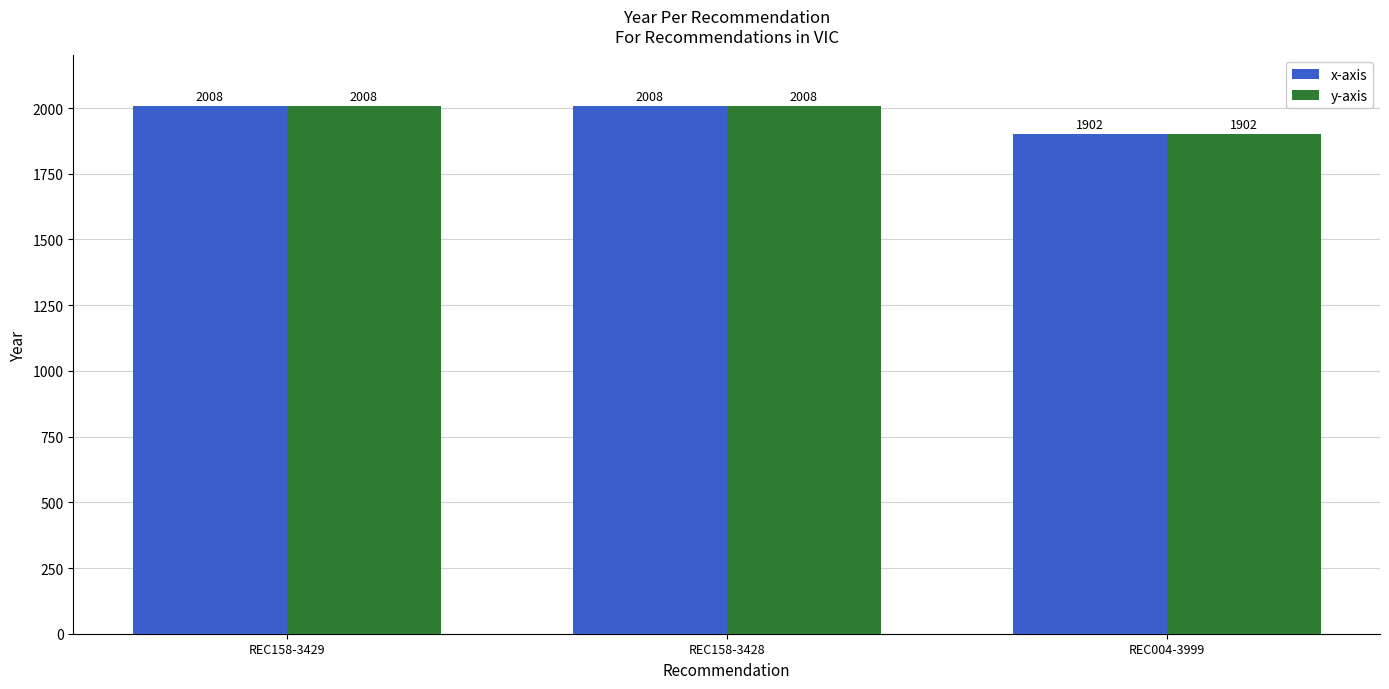

What is the total value across all series at REC004-3999?

3804